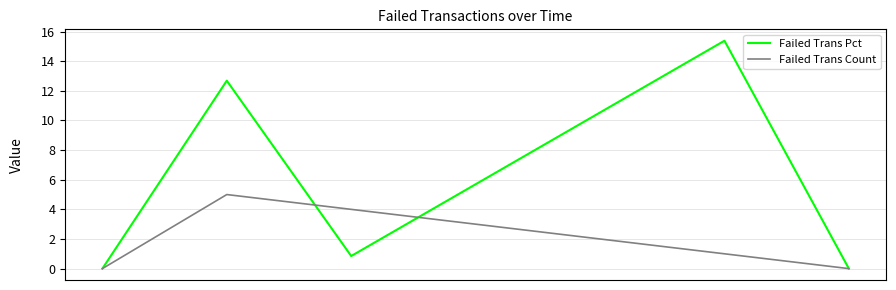

Rank the series by their maximum value, from highest to lowest.

Failed Trans Pct, Failed Trans Count